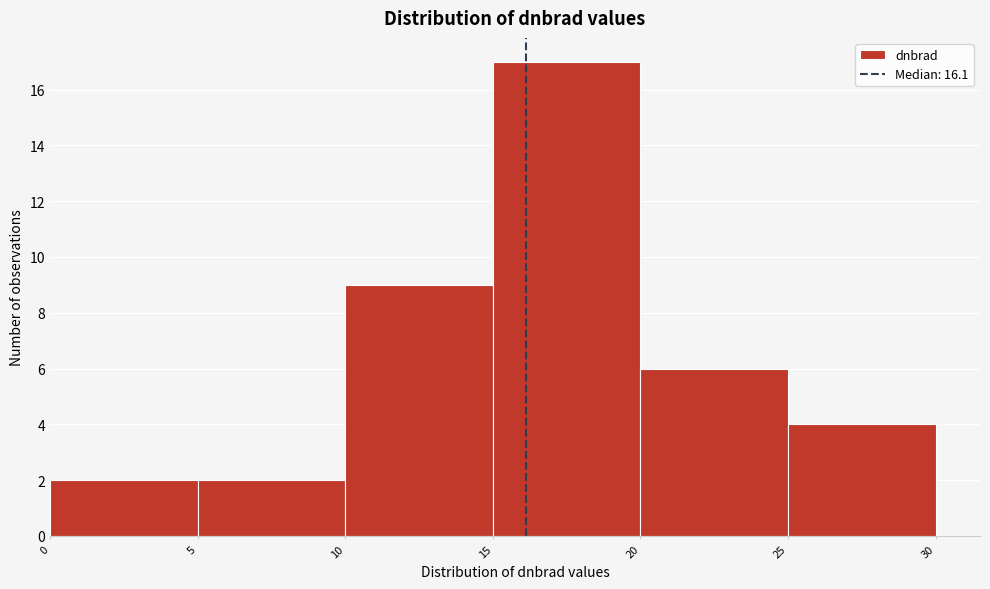

Which range on the x-axis has the tallest bar?

15 to 20